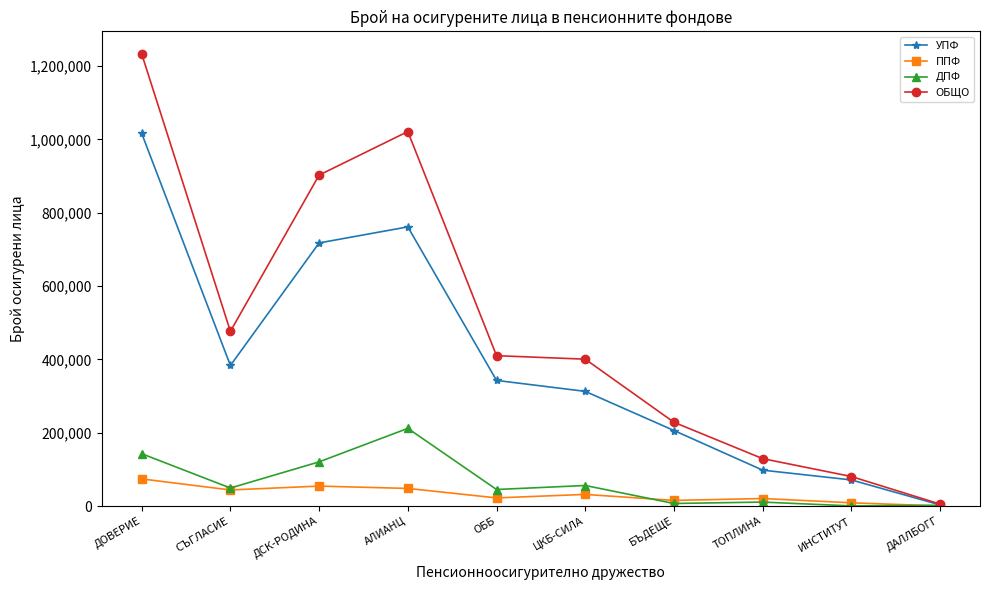

How many series are shown in this chart?

4